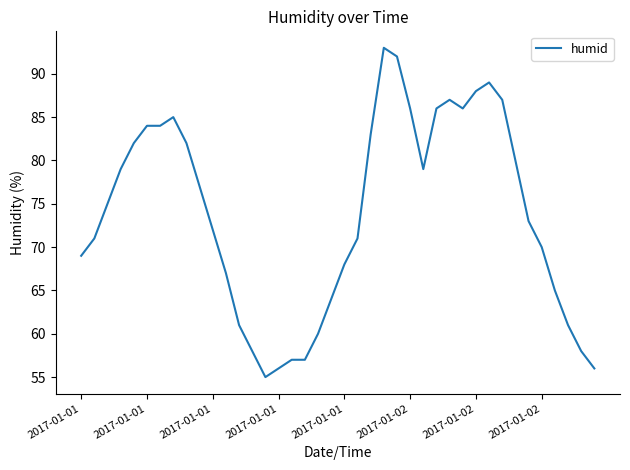

What is the difference between the maximum and minimum values?

38